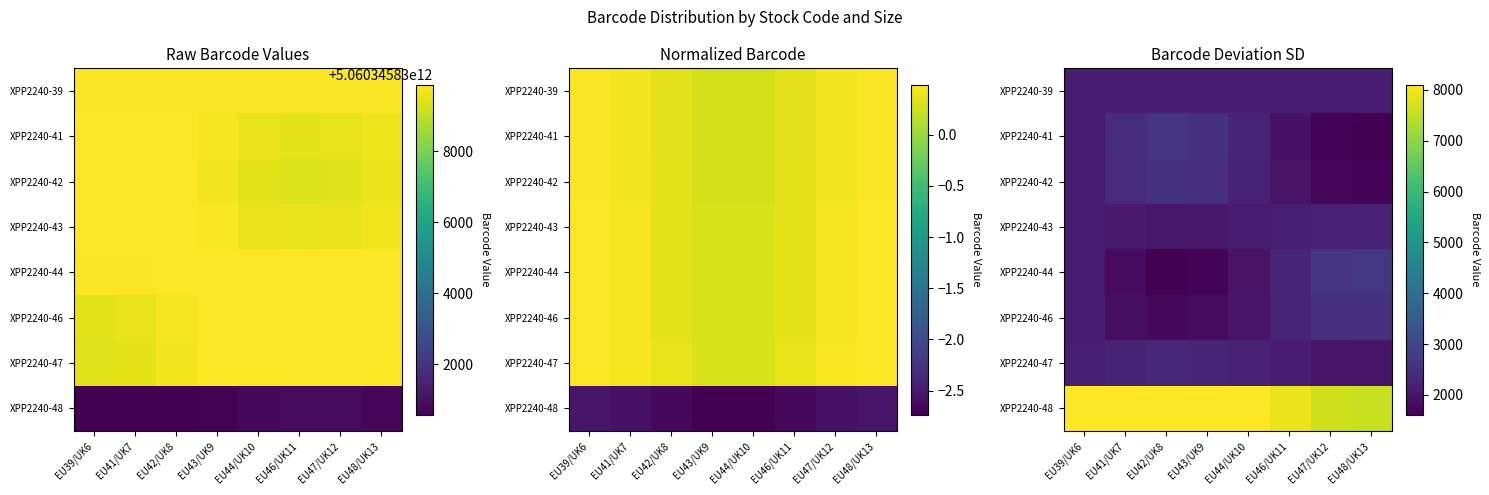

How many series are shown in this chart?

8